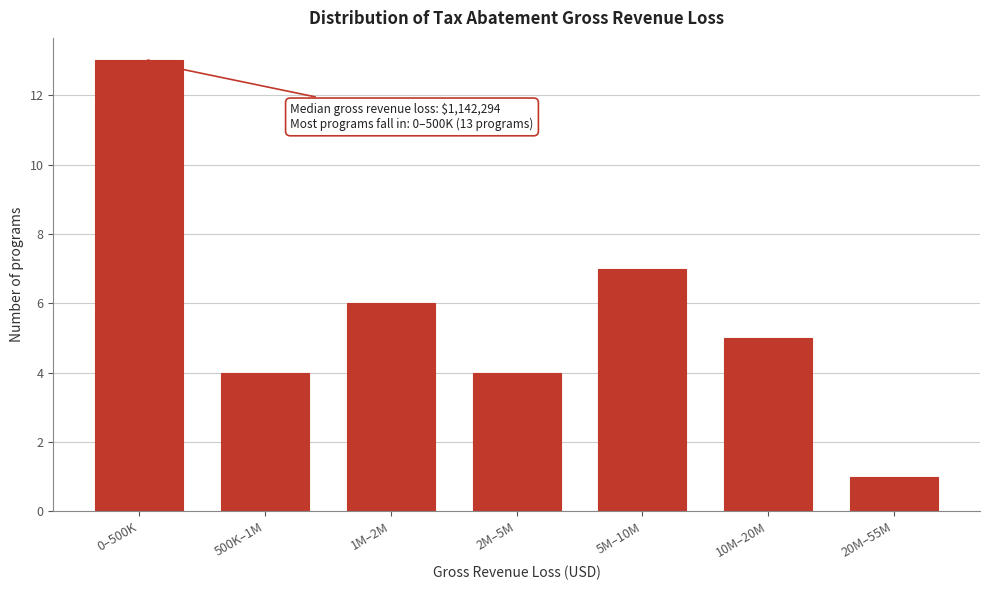

Reading left to right, what are all the values shown in this chart?

13	4	6	4	7	5	1